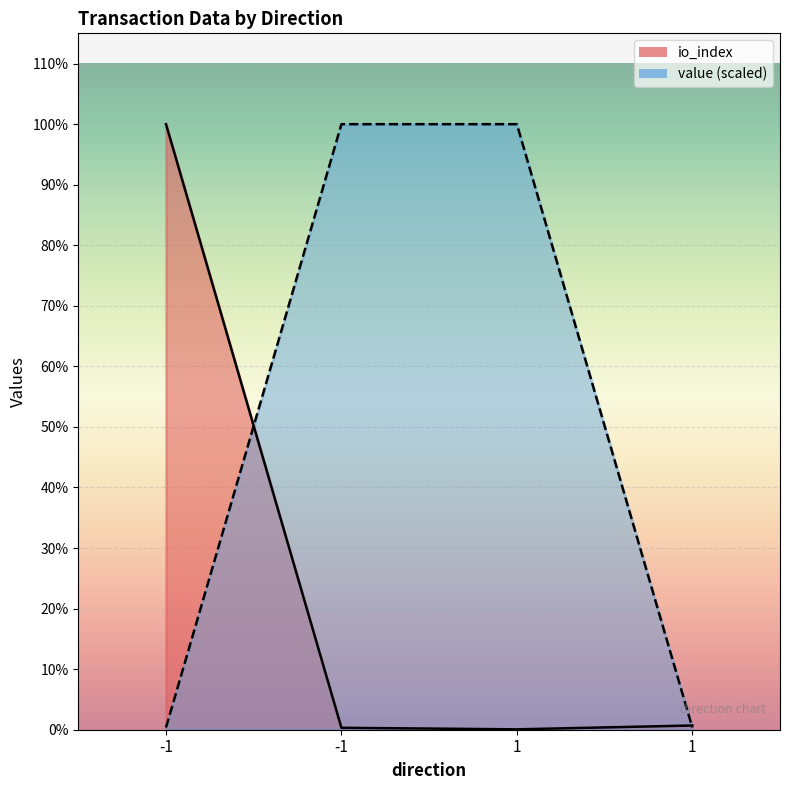

Does the chart display data point markers on the line(s)?

No